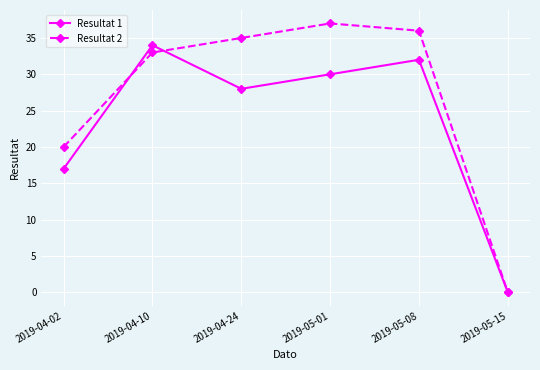

What is the label of the 6th point from the left?

2019-05-15